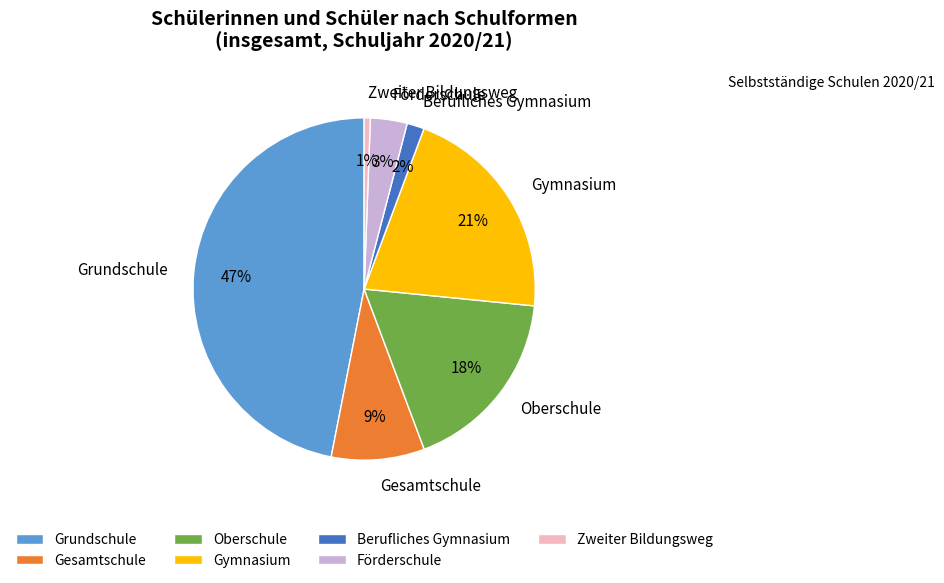

Does any single category account for the majority?

No